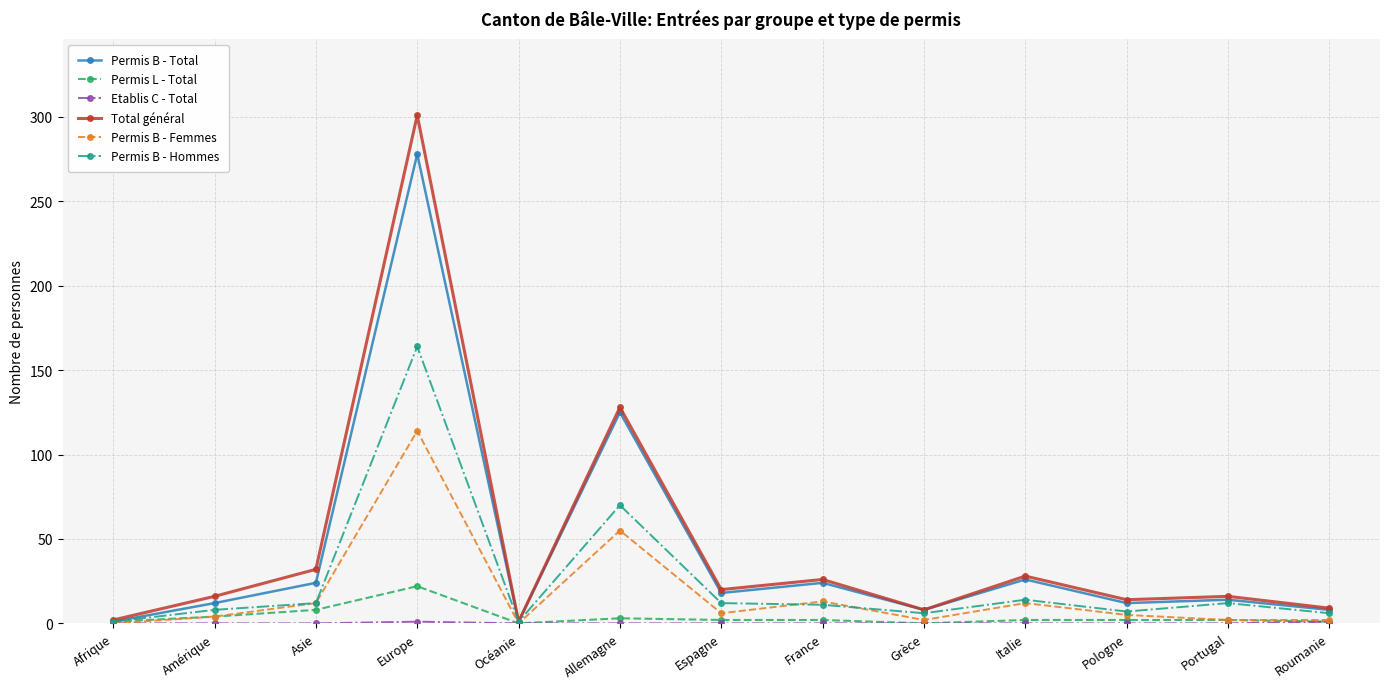

In Total général, how many points are higher than both neighbors (excluding endpoints)?

5